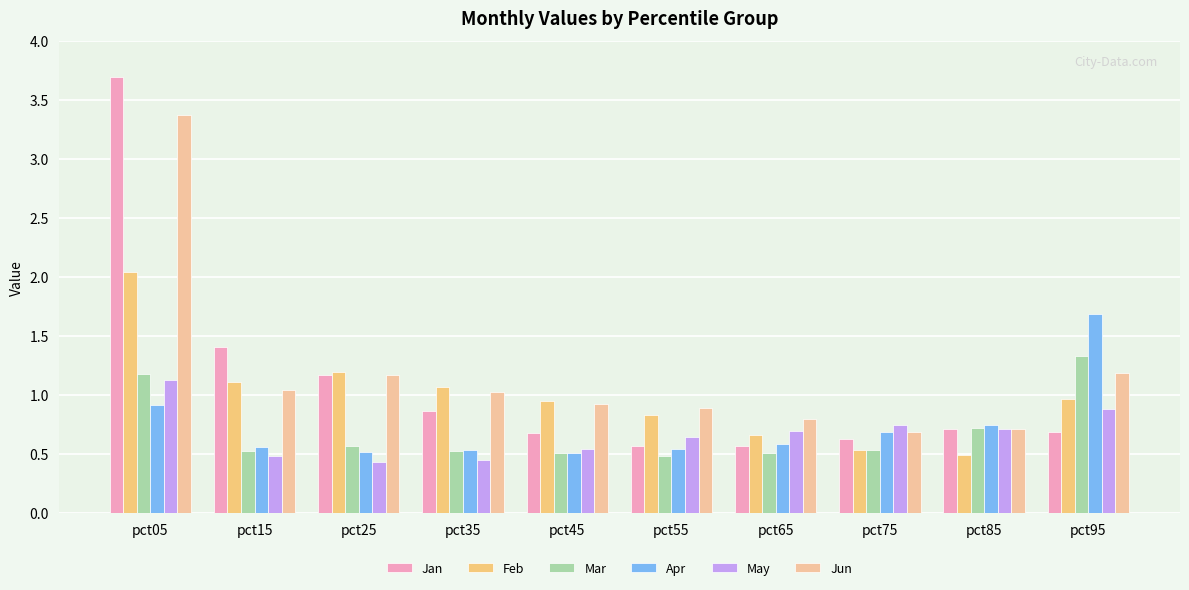

True or false: Feb has a value of 1.5 at pct95.

False